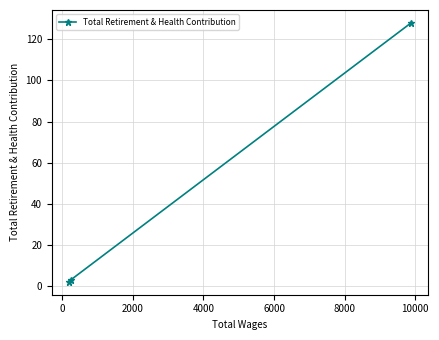

What is the maximum value shown in the chart?

128